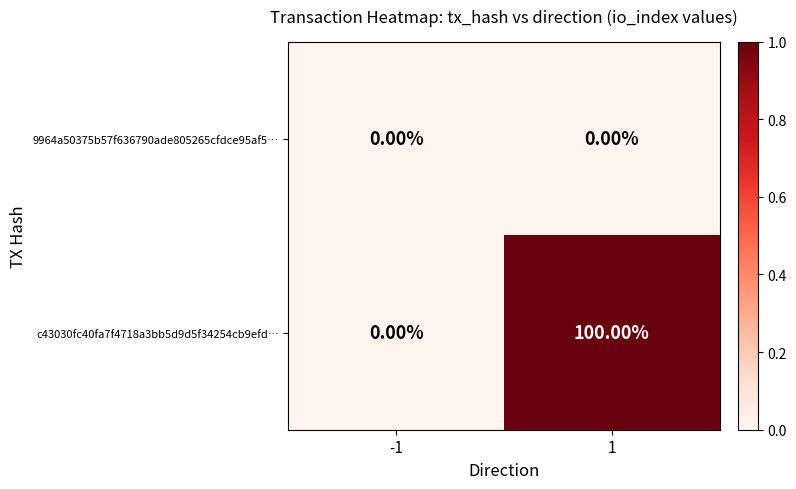

Count the number of categories in the chart.

2